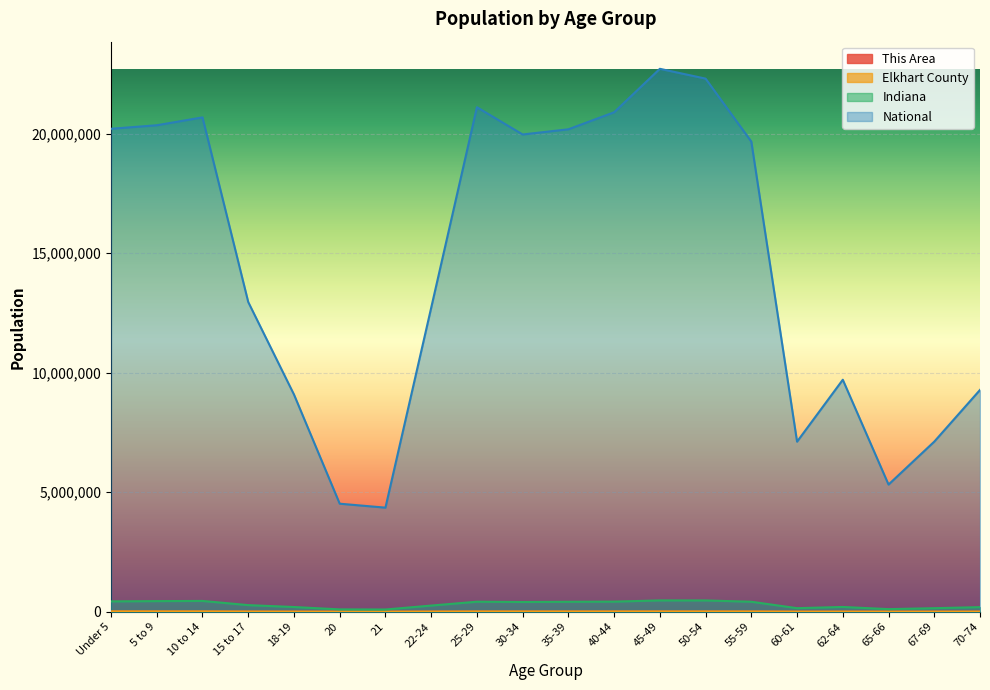

The value of National at 21 is 2501547.9. True or false?

False